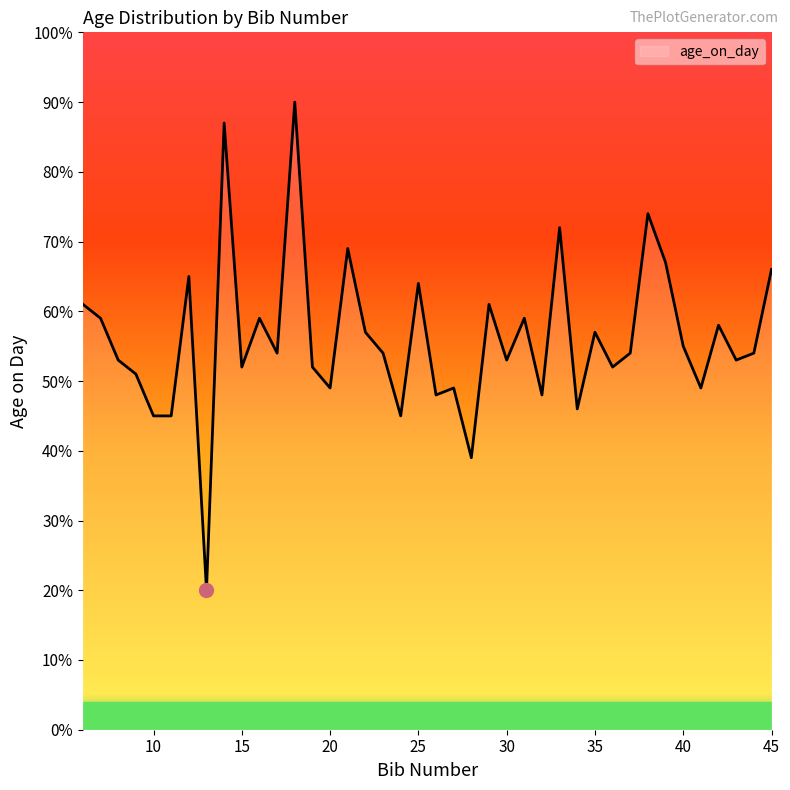

What is the minimum value shown in the chart?

20